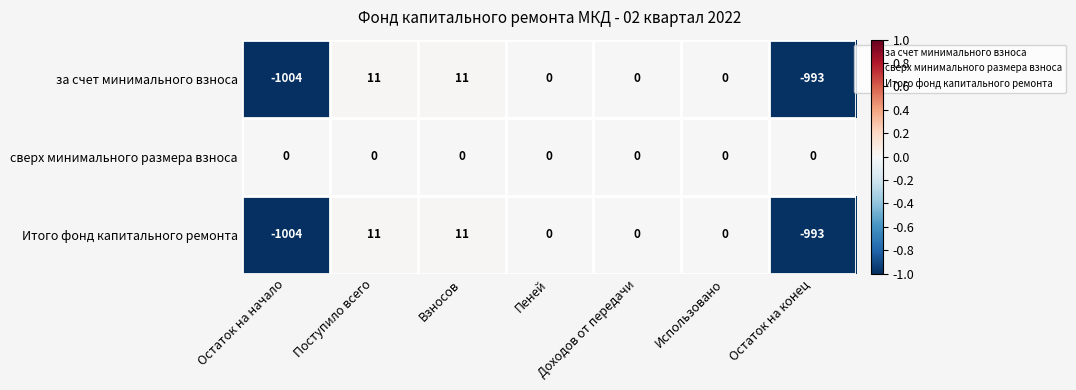

Which category has the lowest value across all series?

Остаток на начало